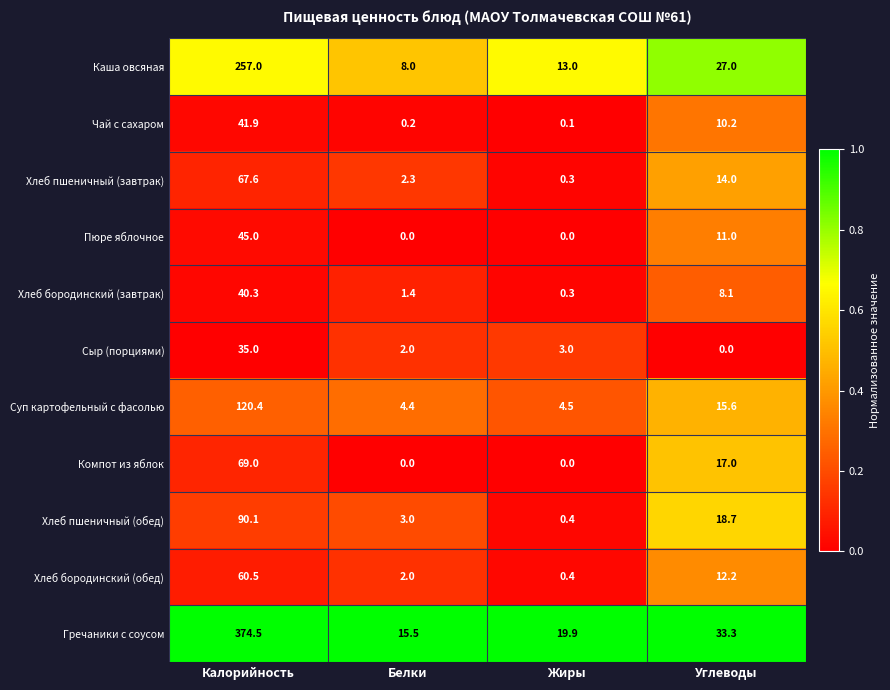

At which label is Суп картофельный с фасолью closest to 62?

Углеводы